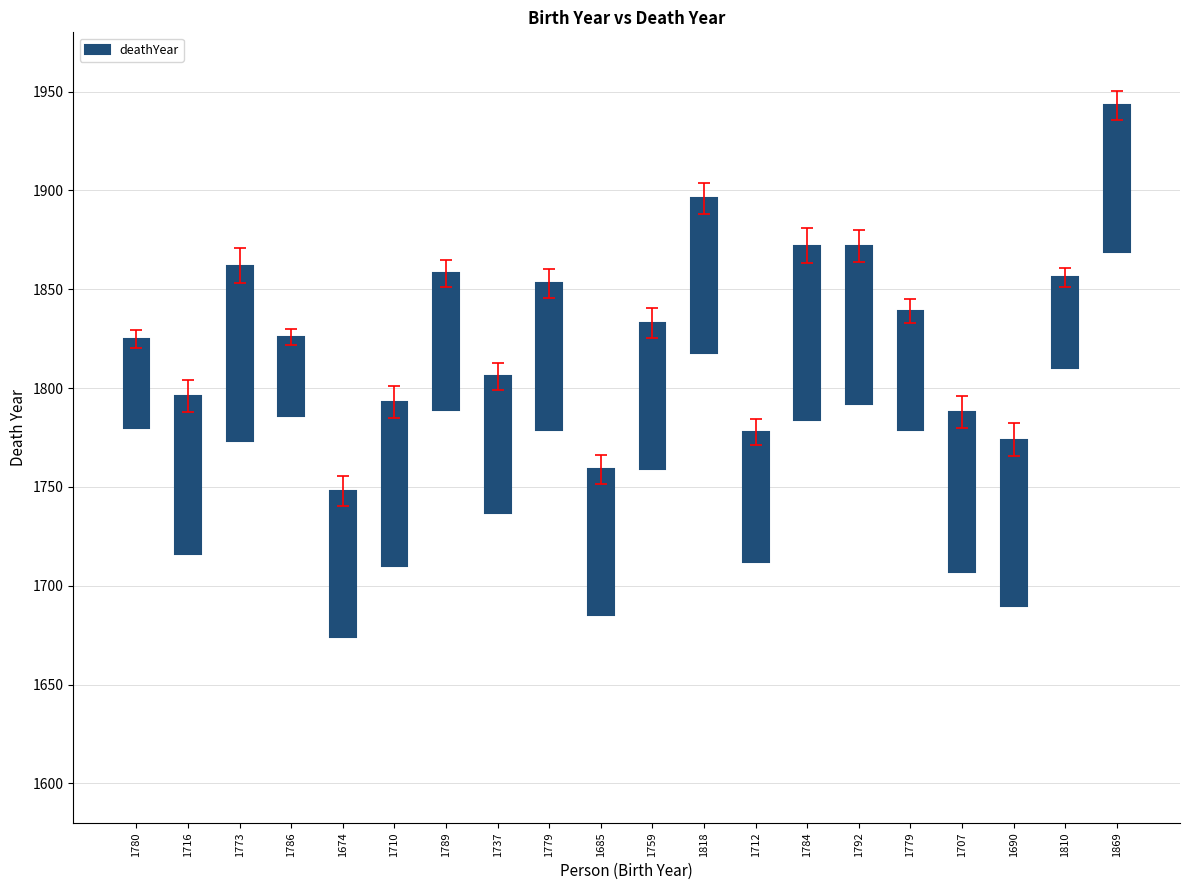

Approximately how many times larger is the value at 1716 compared to 1779?

1.1